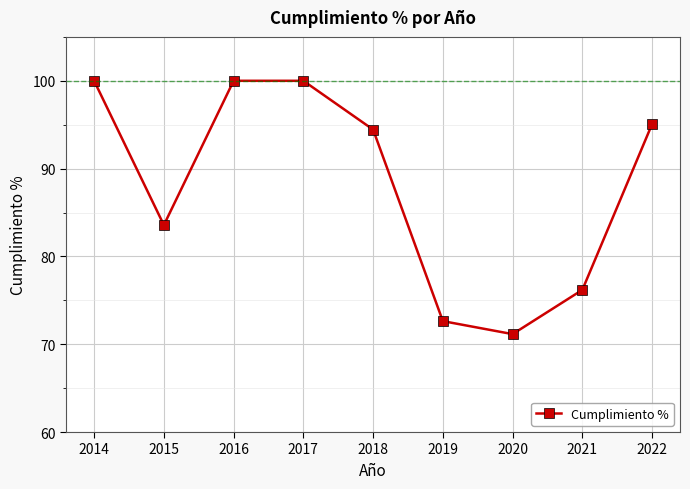

How many values exceed 94?

5